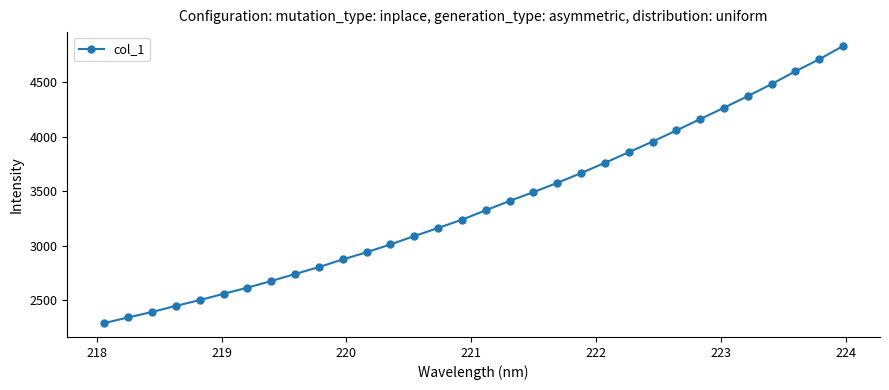

What is the sum of all values?

108236.8